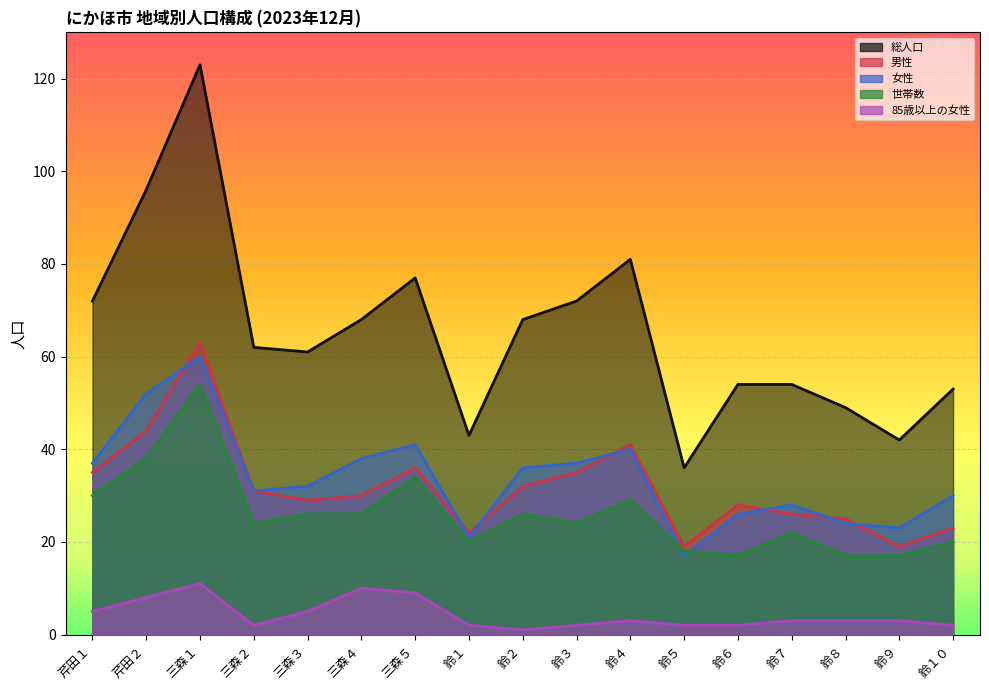

What is the value of the 85歳以上の女性 point at the 15th from the left?

3